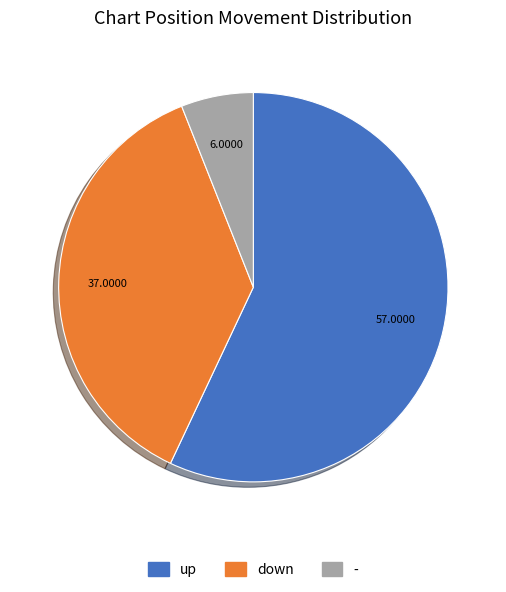

Approximately how many times larger is the value at down compared to -?

6.2